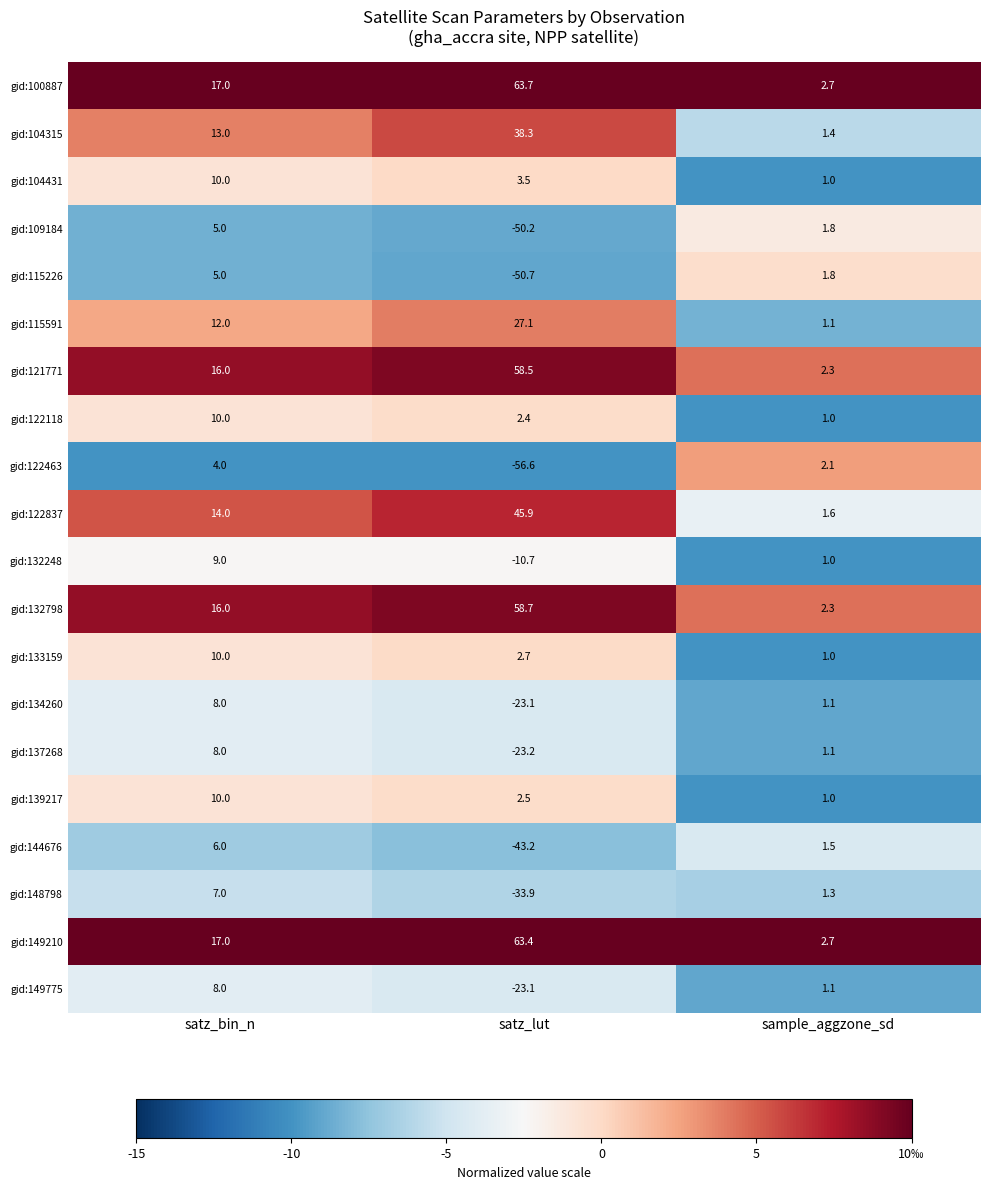

What is the difference between the second highest and minimum values in the gid:122463 series?

58.7